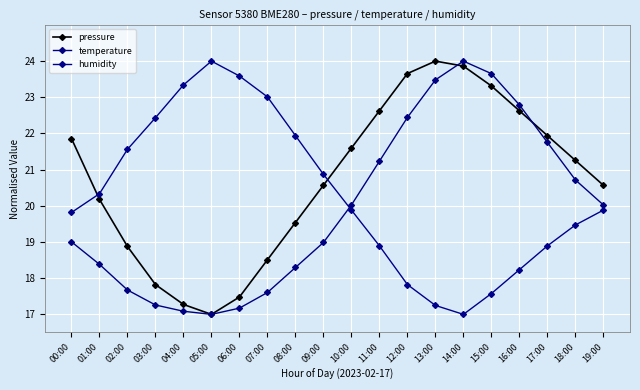

True or false: pressure and temperature intersect in this chart.

True